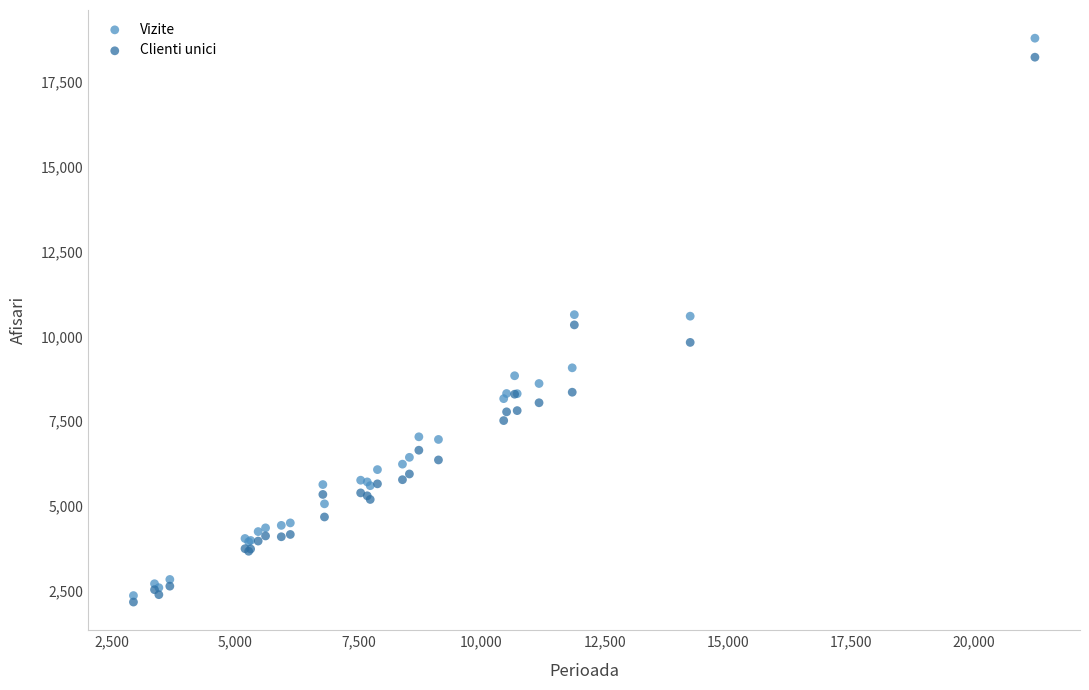

Which series reaches the maximum Y coordinate?

Vizite